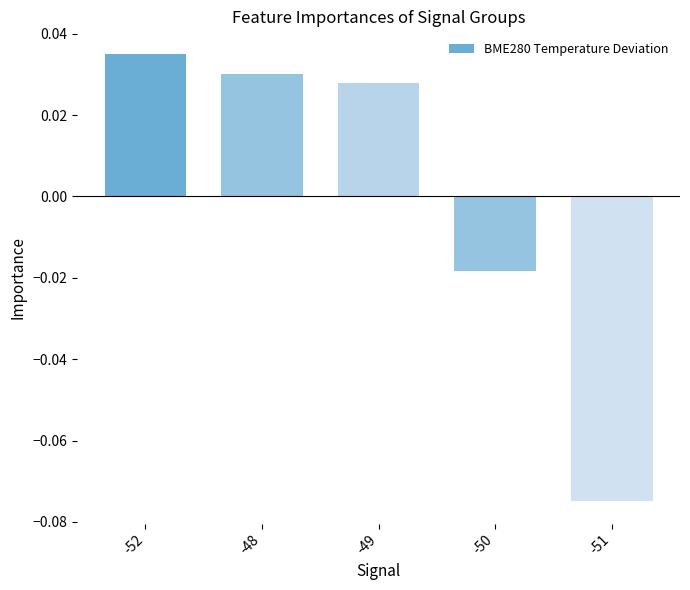

Between -50 and -52, which is larger?

-52